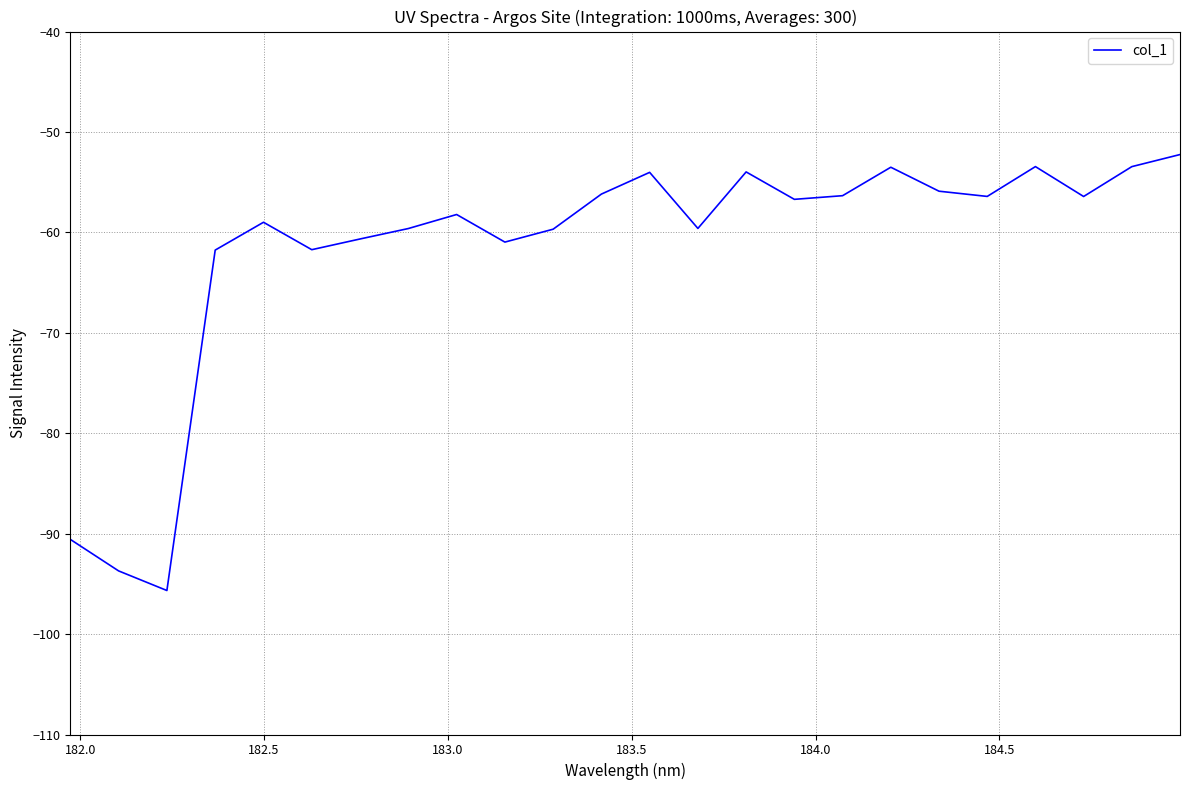

What is the smallest value displayed?

-95.7